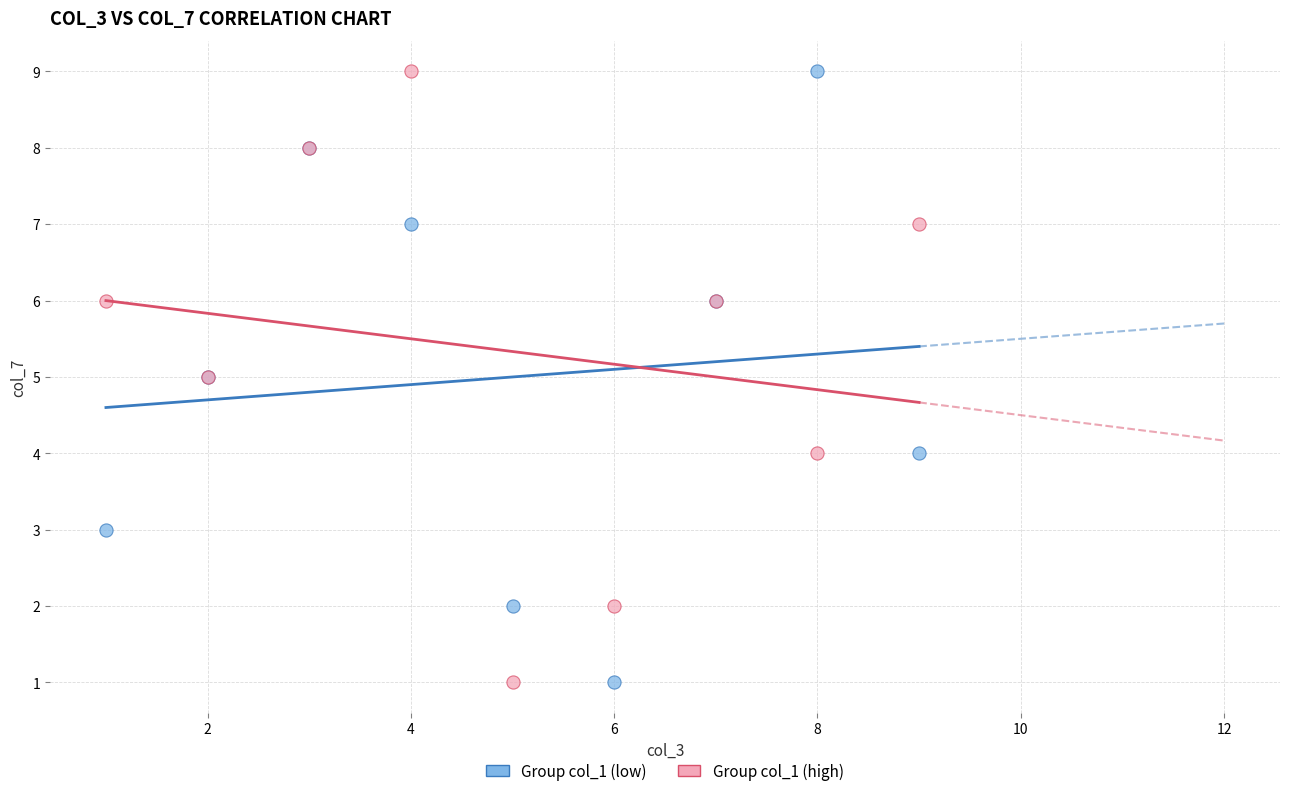

What is the X range (max minus min) for the scatter plot?

8